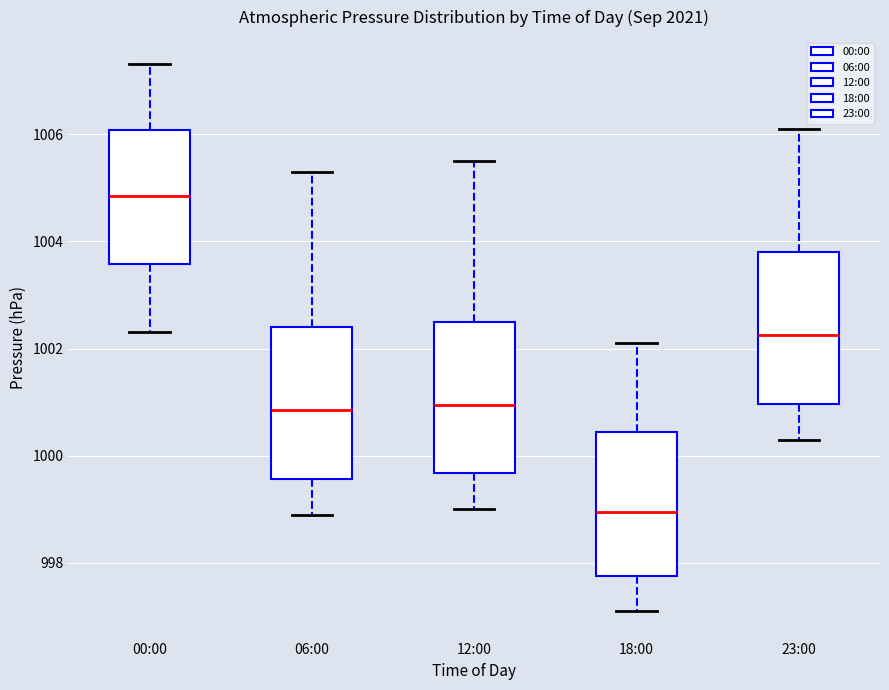

Which box has the highest median line?

00:00